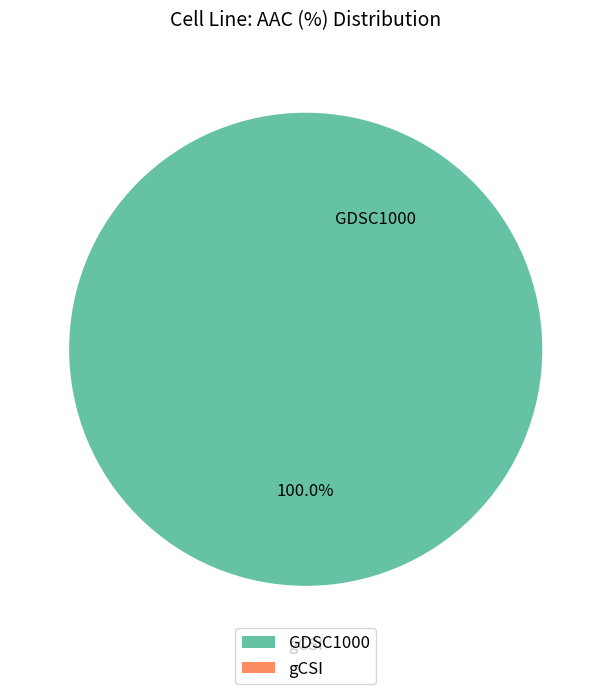

Which slice represents more than half of the pie?

GDSC1000